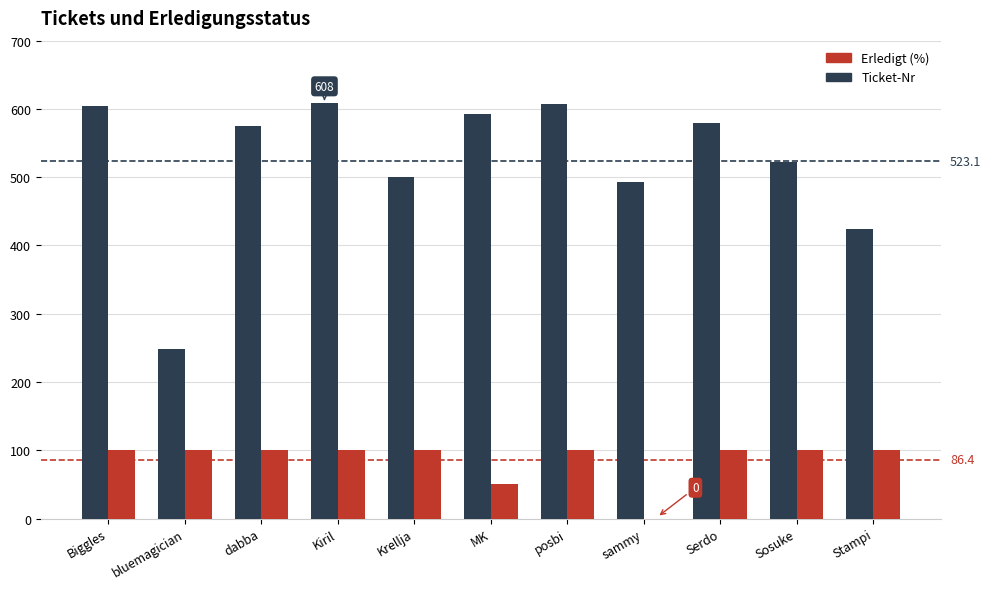

Where is Ticket-Nr nearest to the value 428?

Stampi